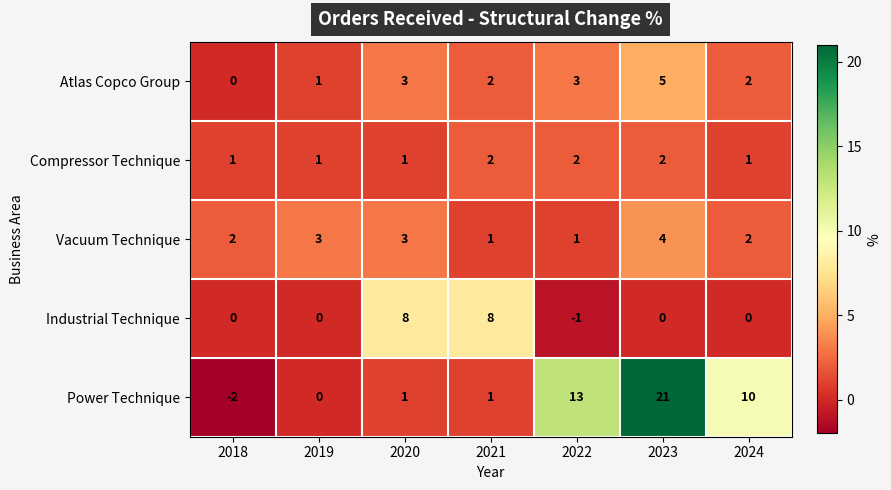

What is the approximate value of Vacuum Technique at 2020?

3